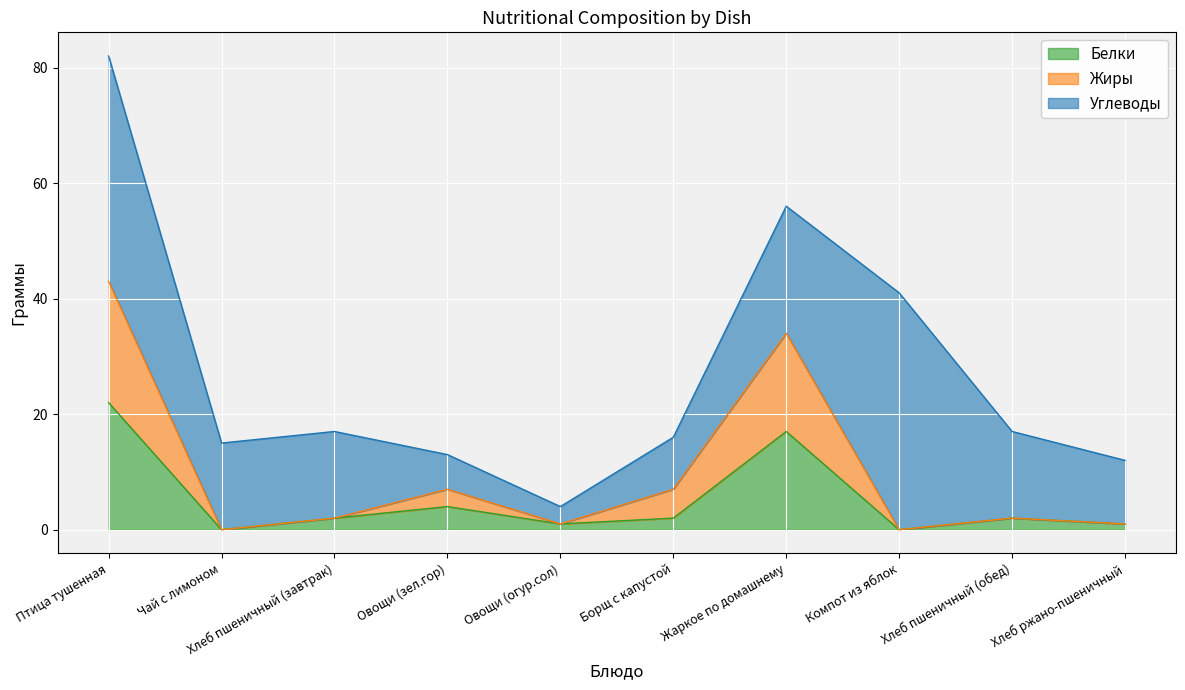

At which category is the sum across all series the highest?

Птица тушенная